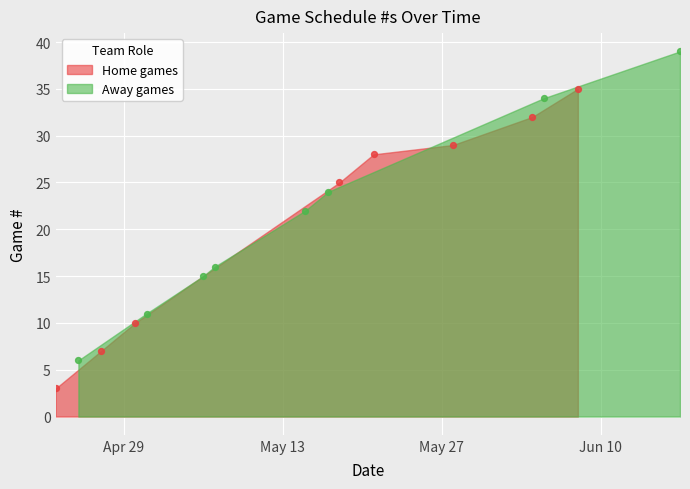

Is the value of Home games at 2019-04-27 greater than the value of Away games at 2019-04-23?

Yes